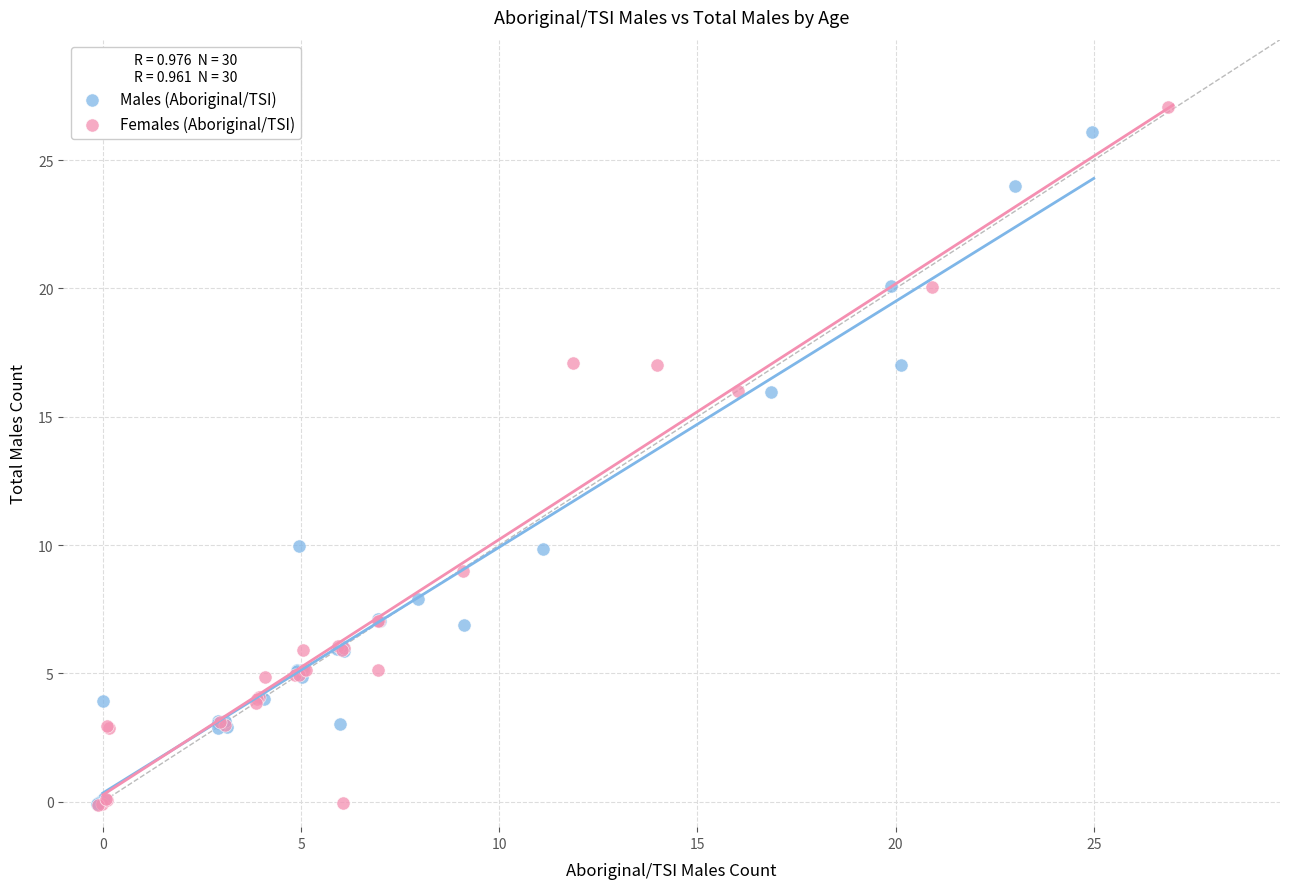

Which series has the largest Y range (max minus min)?

Females (Aboriginal/TSI)